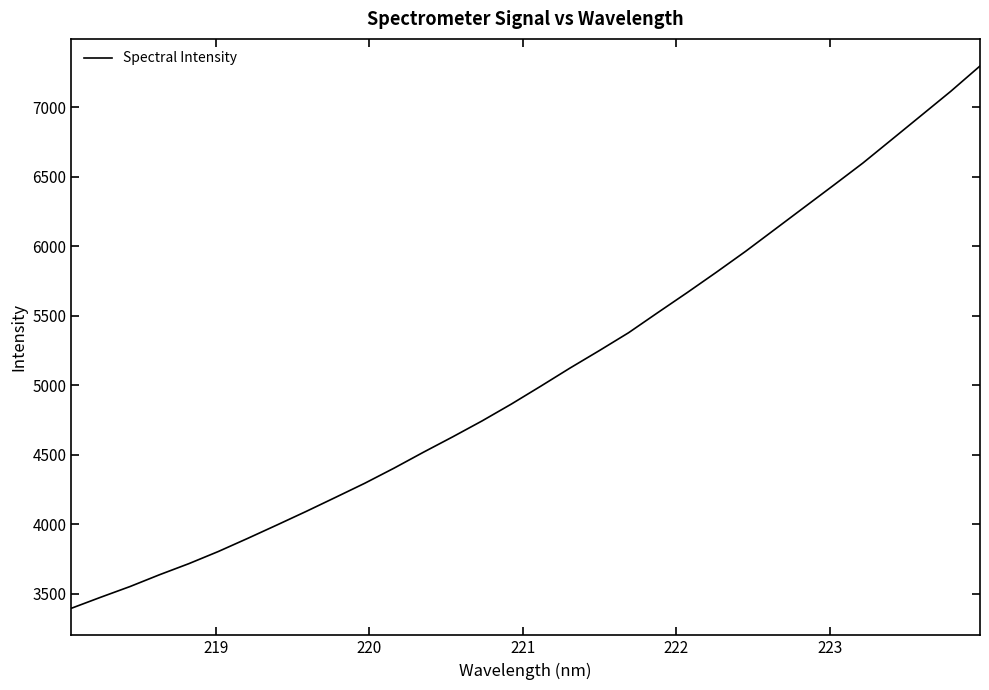

What is the difference between the maximum and minimum values?

3900.5